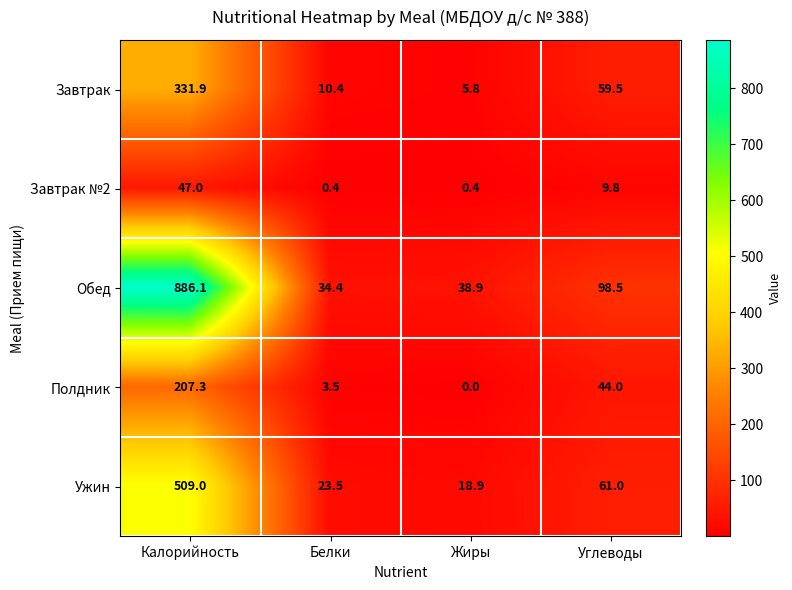

At how many categories does at least one series exceed 415?

1